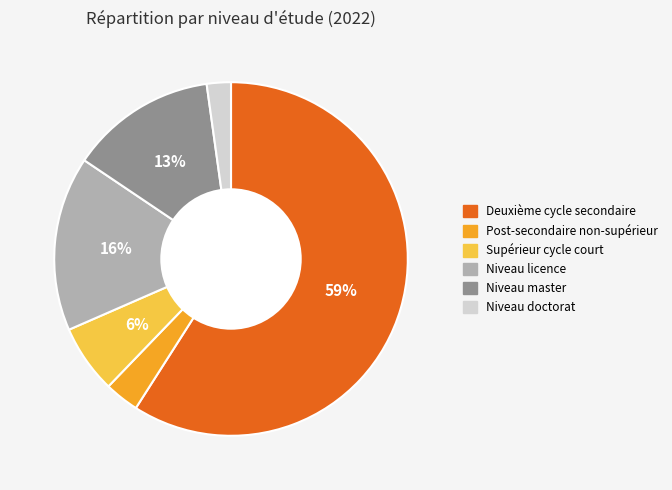

How many slices are in this pie chart?

6